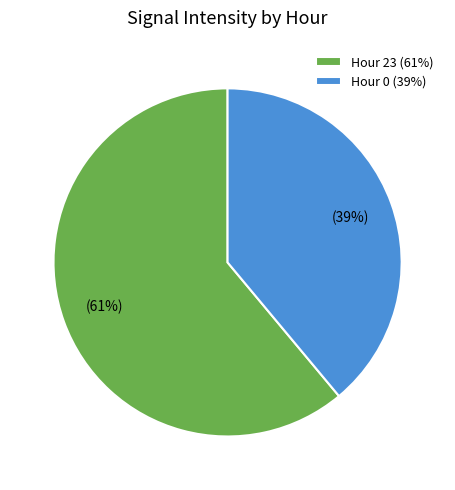

Which has a higher value, Hour 23 (61%) or Hour 0 (39%)?

Hour 23 (61%)